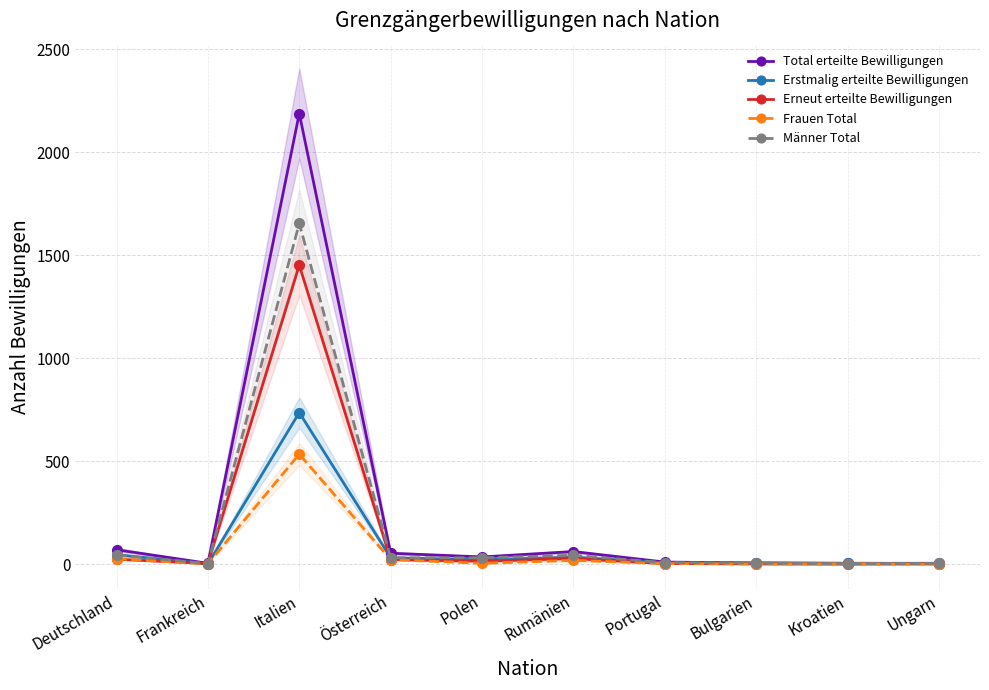

What are all the series names shown in the legend?

Total erteilte Bewilligungen, Erstmalig erteilte Bewilligungen, Erneut erteilte Bewilligungen, Frauen Total, Männer Total